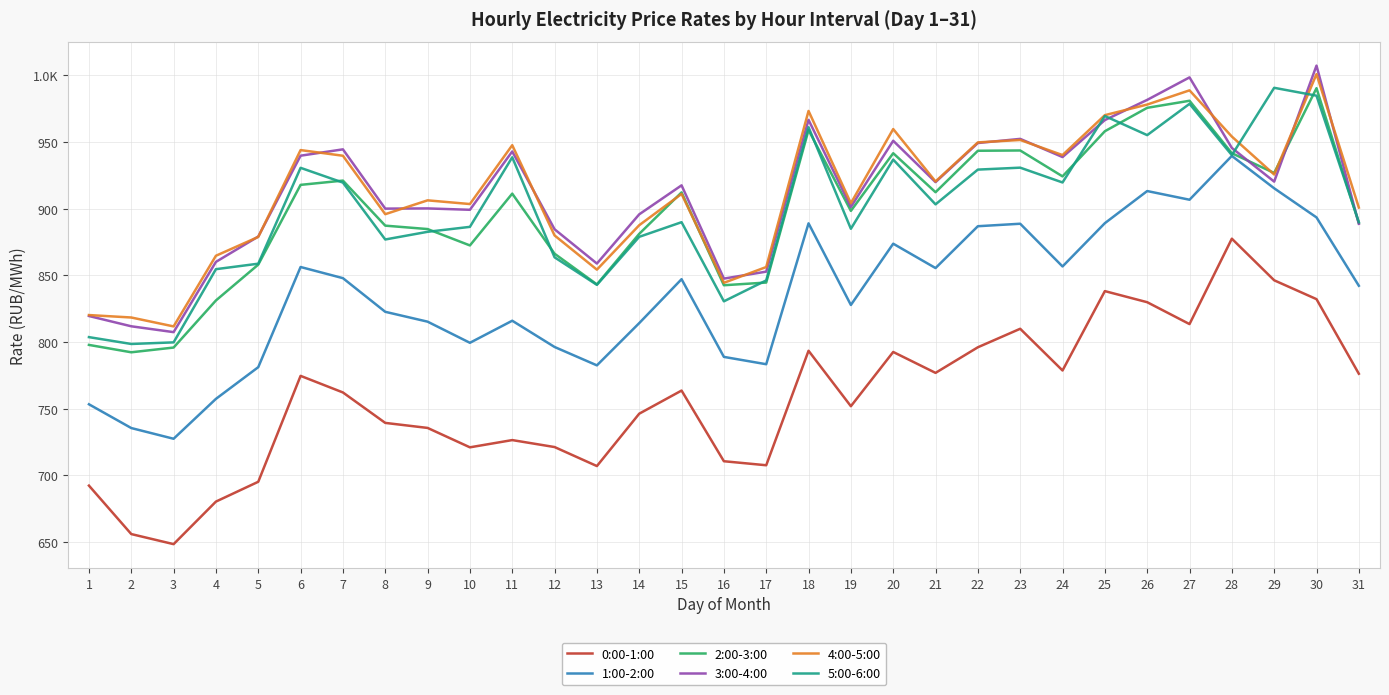

What is the highest value of the 5:00-6:00 series?

990.5